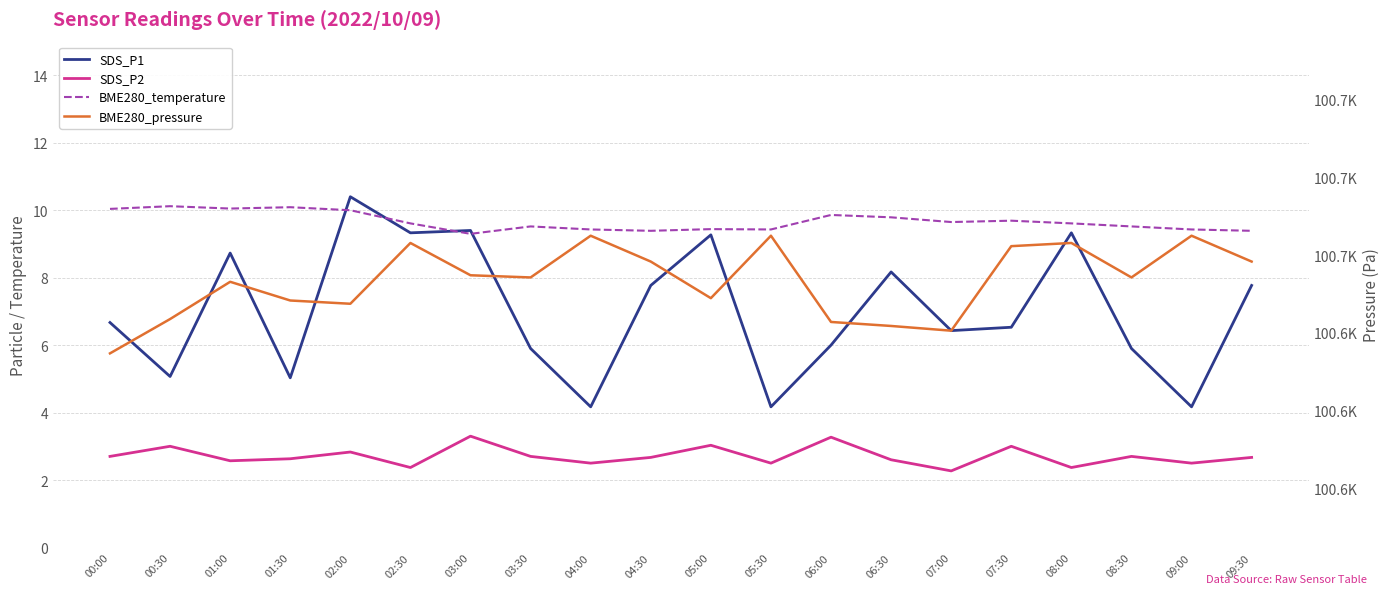

How many series are shown in this chart?

4